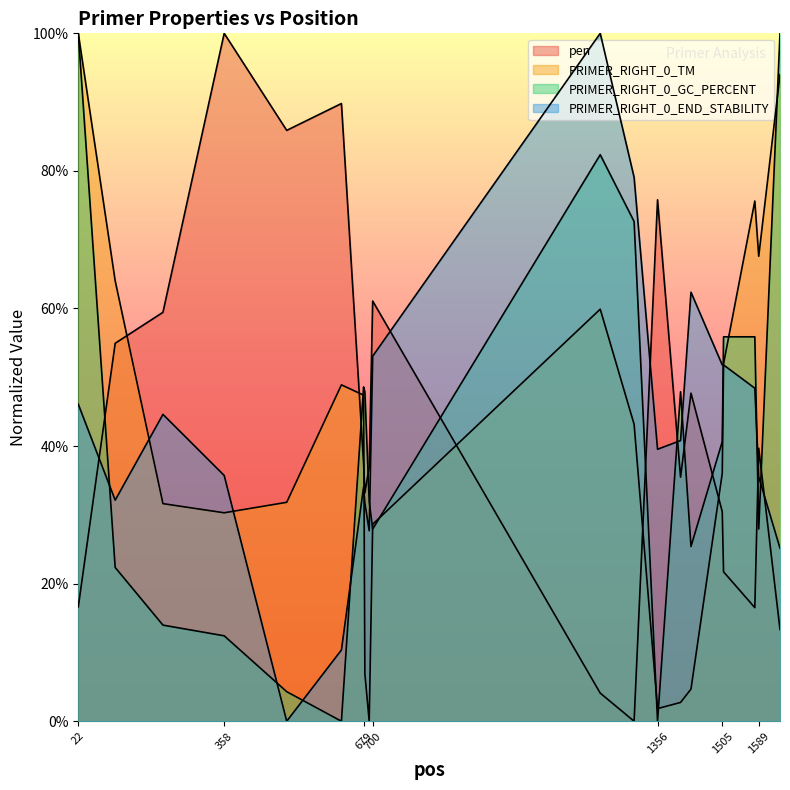

What is the approximate value of PRIMER_RIGHT_0_TM at 1224?

59.9